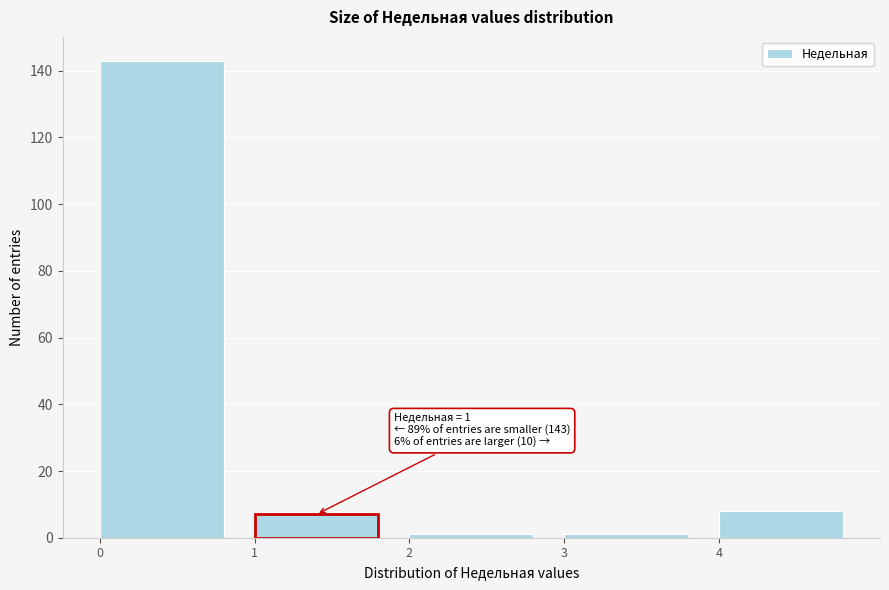

Which range on the x-axis has the tallest bar?

0 to 1